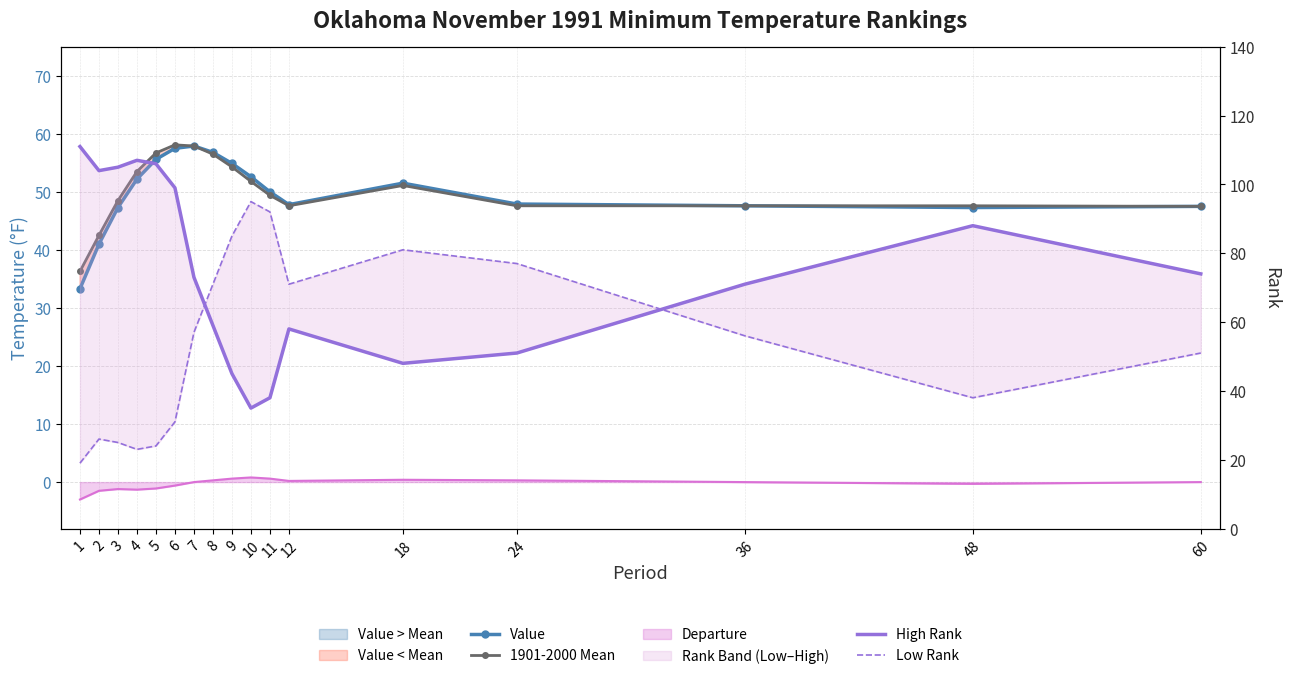

Does the chart have visible grid lines?

Yes